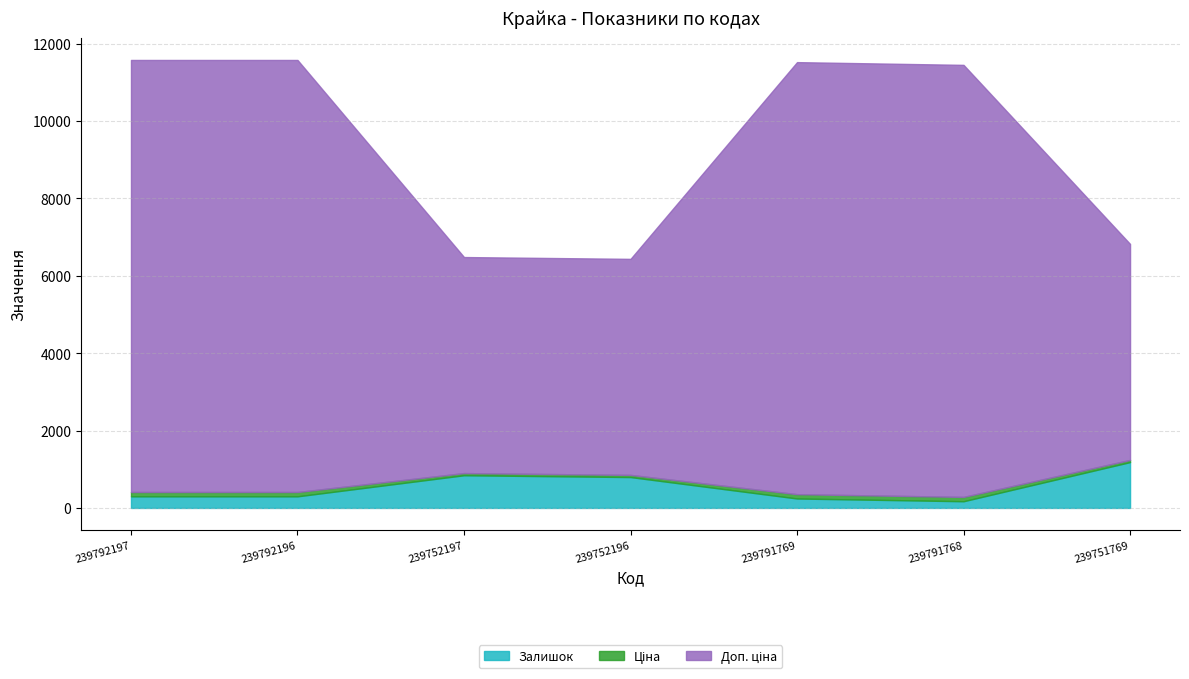

The Доп. ціна series shows 5585.0 at 239752197. True or false?

True